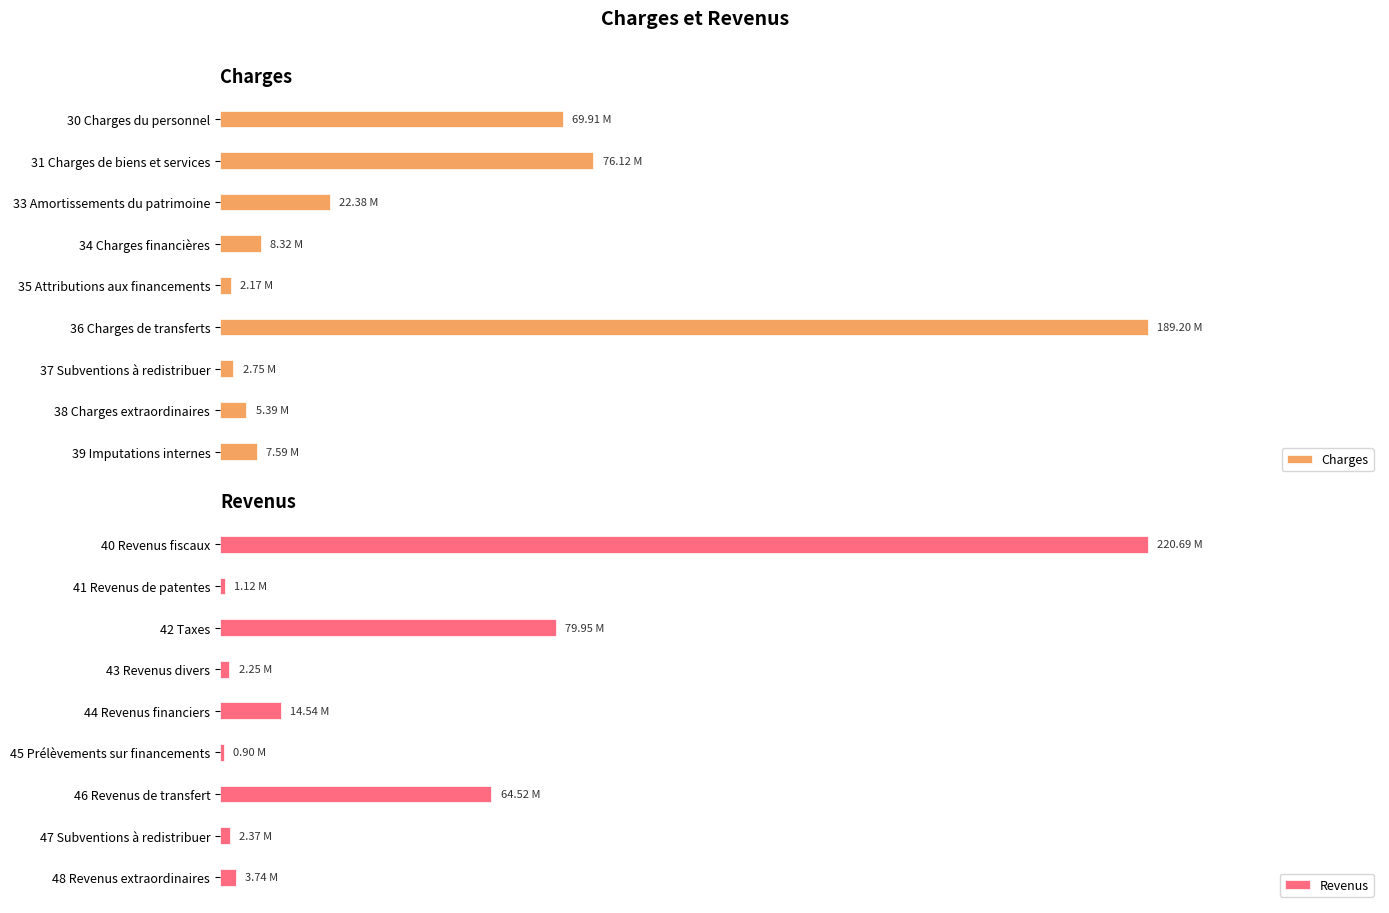

How many values in the Revenus series exceed 3735282?

5